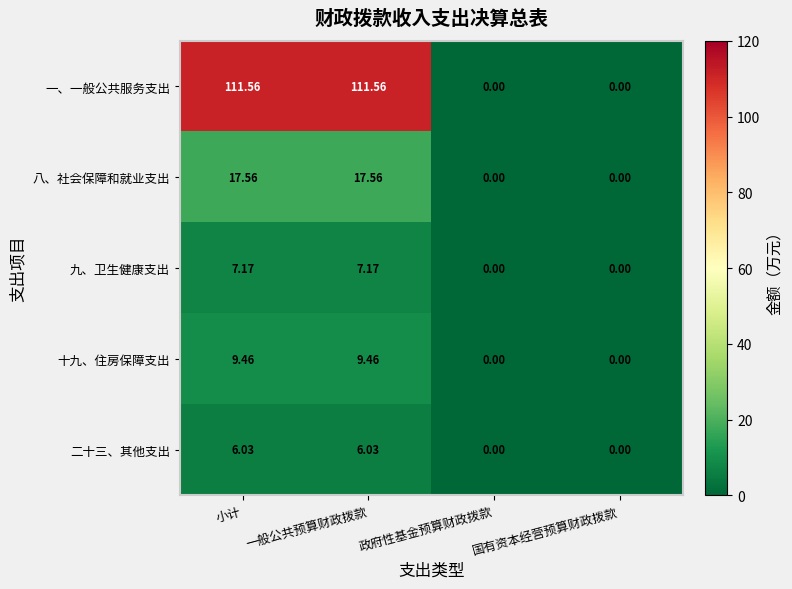

Where does the 一、一般公共服务支出 series first go above 111?

小计